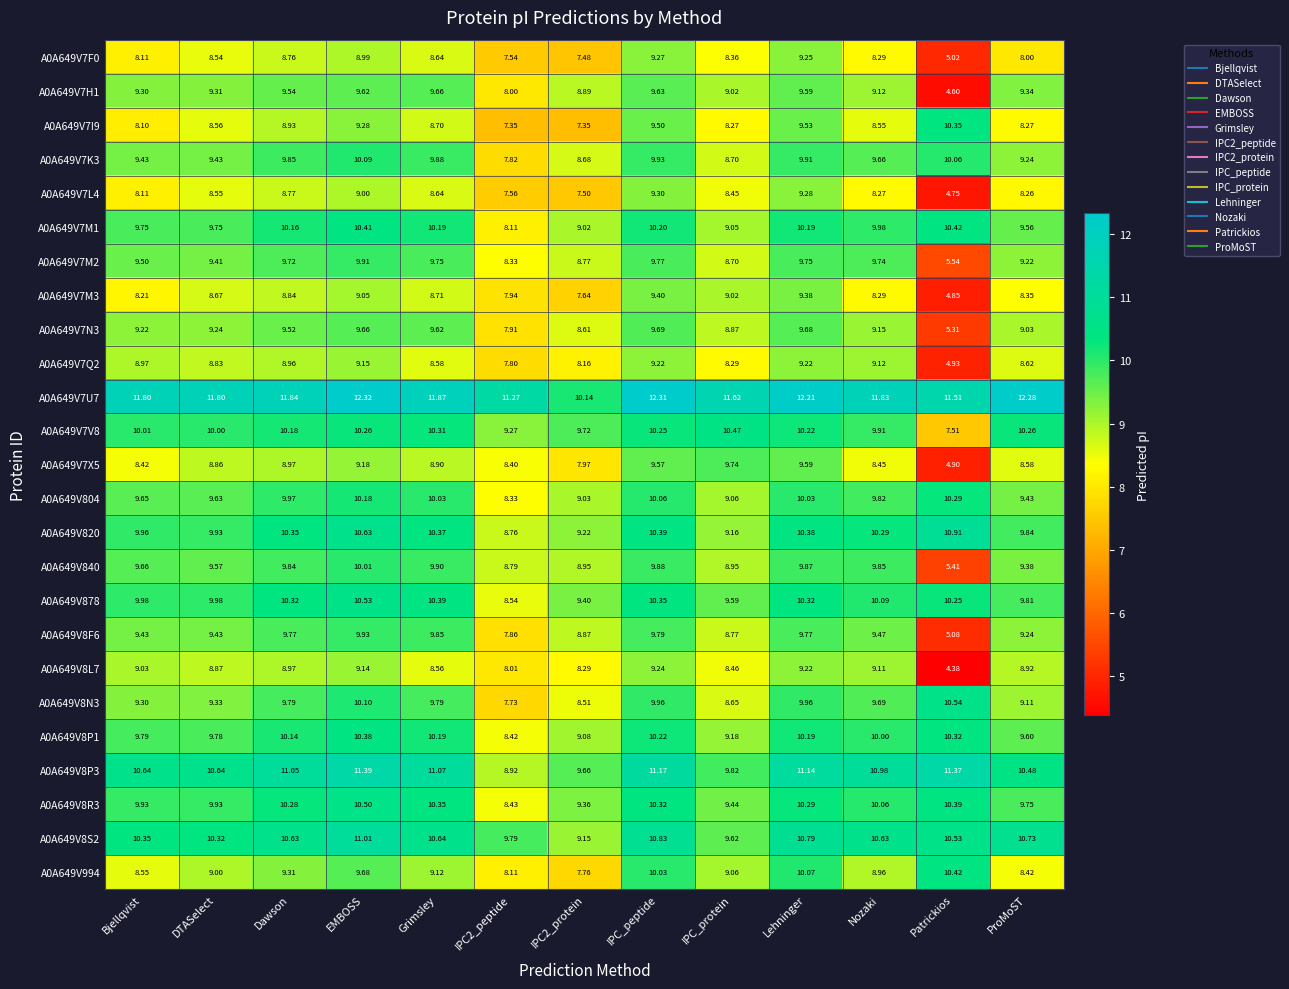

Which category has the lowest value across all series?

Patrickios